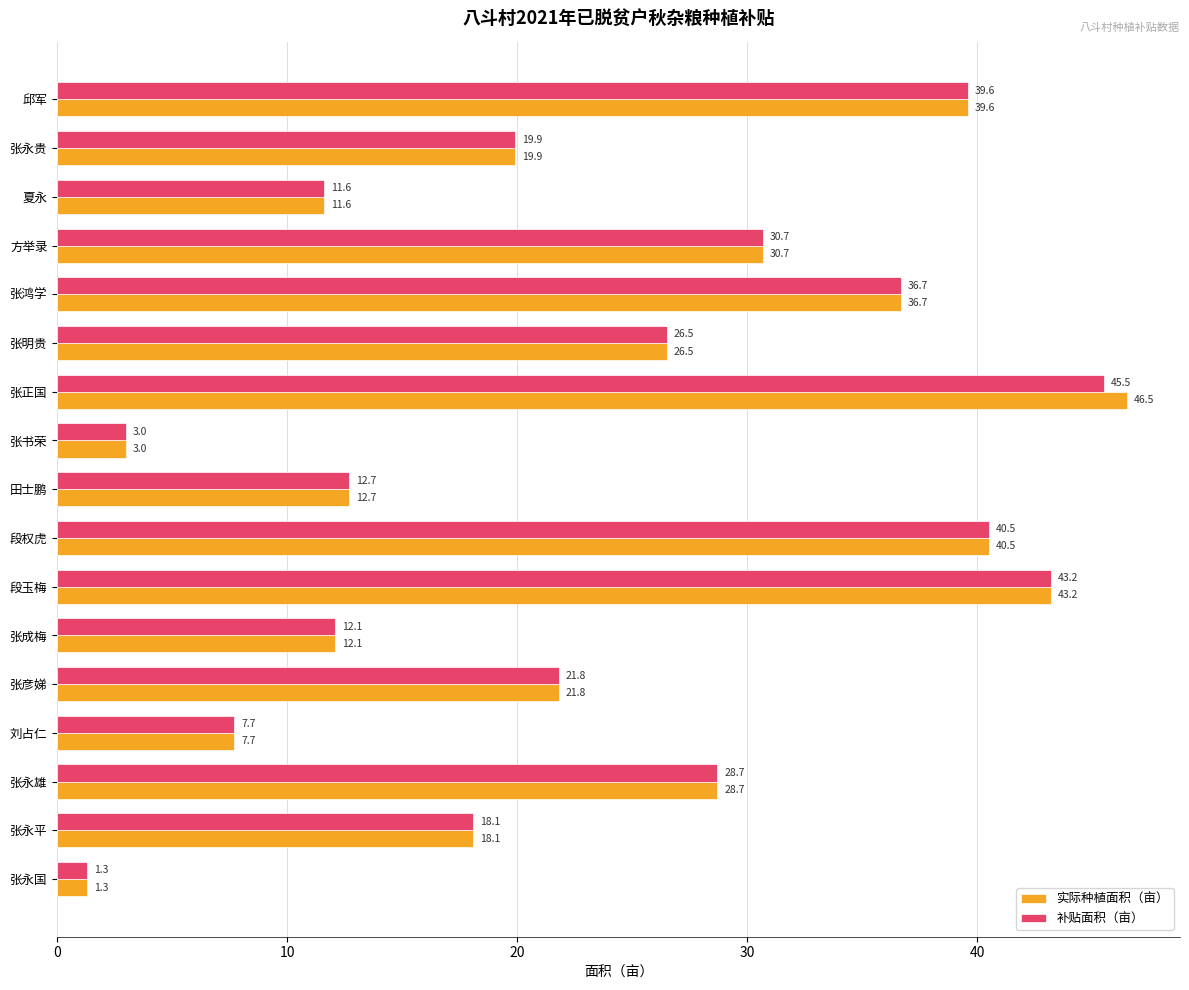

What is the greatest value displayed?

46.5